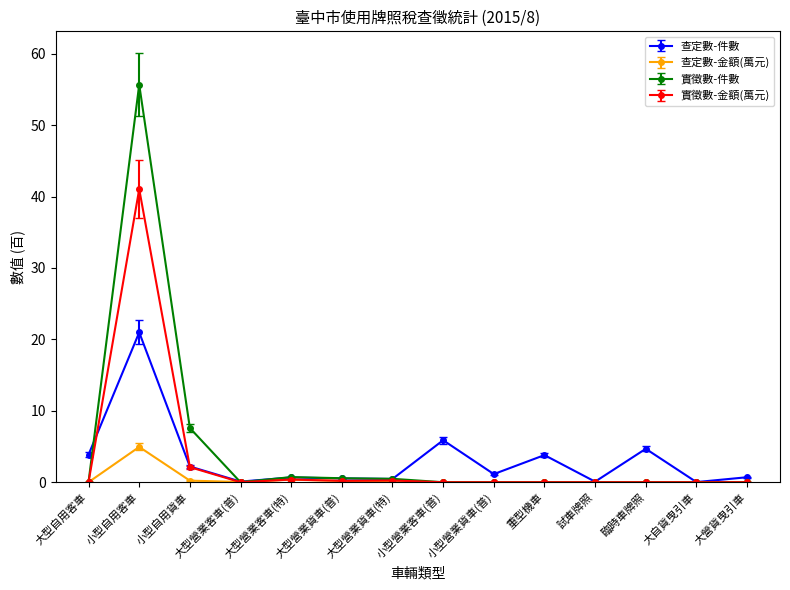

How many lines are shown in the chart?

4